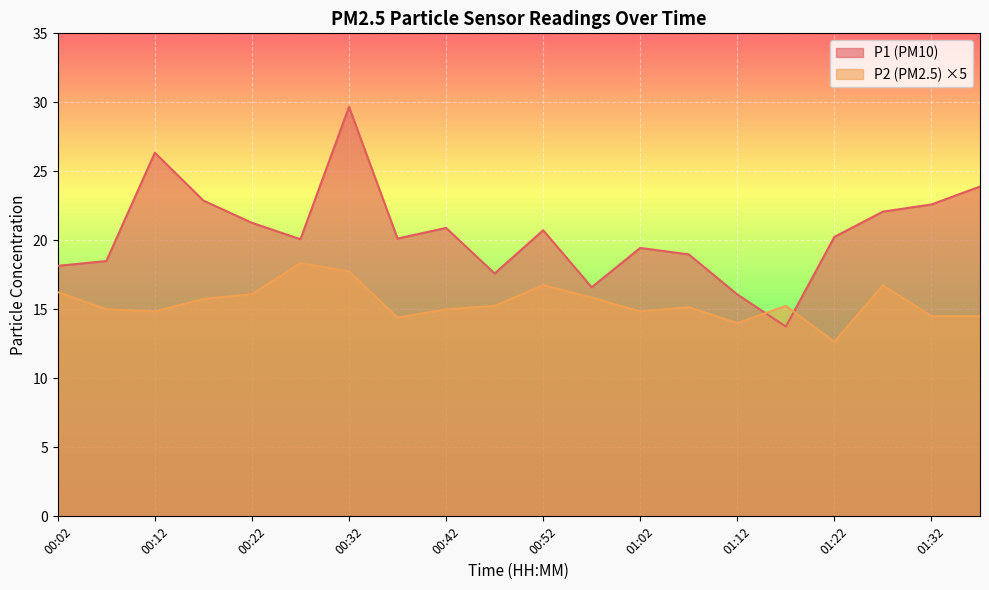

Reading left to right, what are all the values shown in this chart?

P1: 18.1	18.5	26.4	22.9	21.3	20.1	29.7	20.1	20.9	17.6	20.7	16.6	19.4	19.0	16.1	13.8	20.2	22.1	22.6	23.9
P2: 16.2	15.0	14.9	15.8	16.1	18.4	17.8	14.4	15.0	15.2	16.8	15.8	14.9	15.1	14.0	15.2	12.6	16.8	14.5	14.5